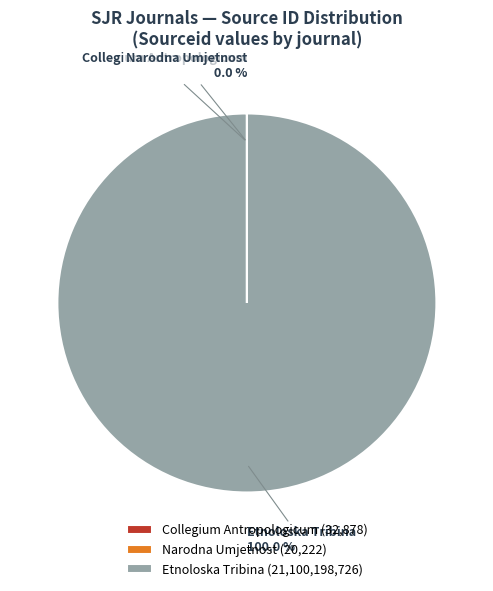

Is there any slice that represents more than half of the pie?

Yes